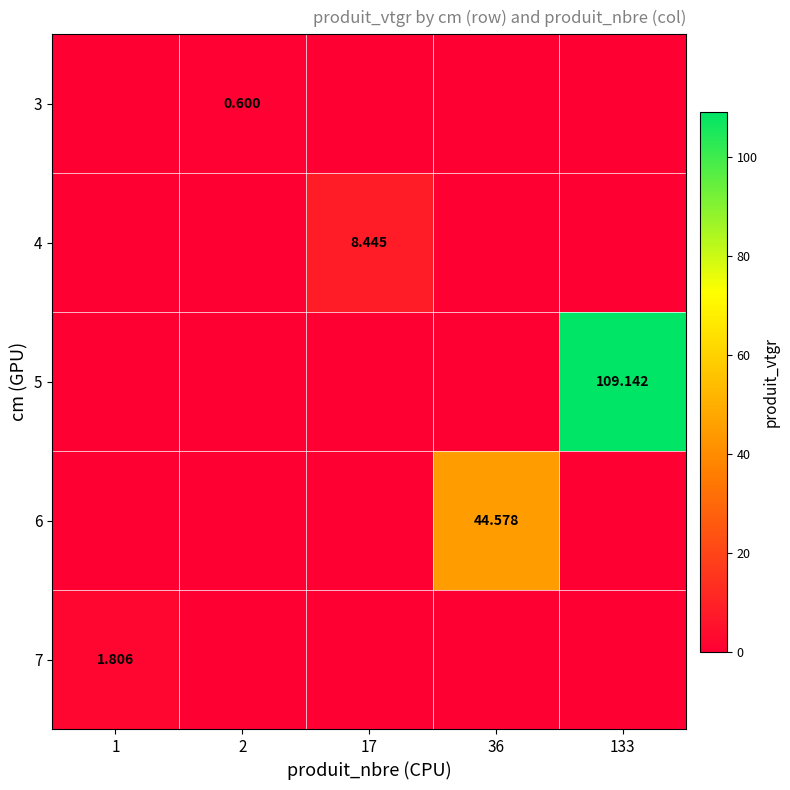

At how many categories does at least one series exceed 25?

2